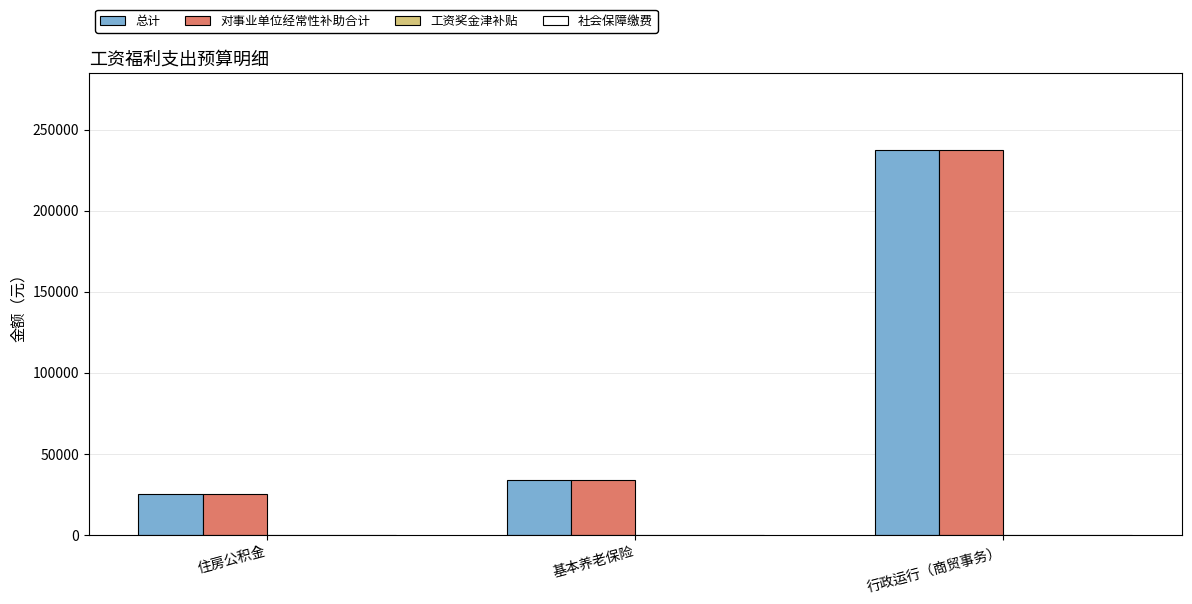

What is the total value across all series at 住房公积金?

50886.7